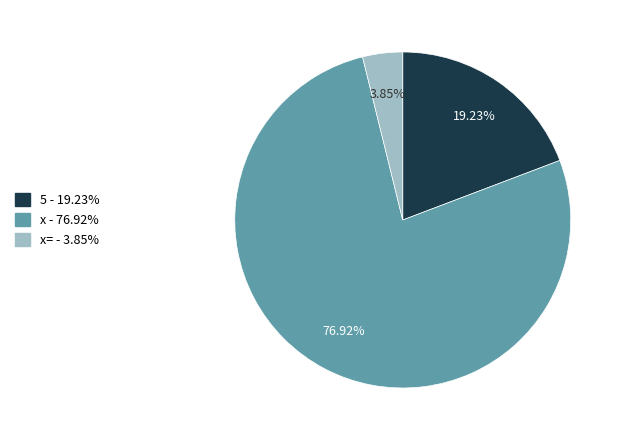

Combined, do 5 - 19.23% and x= - 3.85% account for over 50%?

No